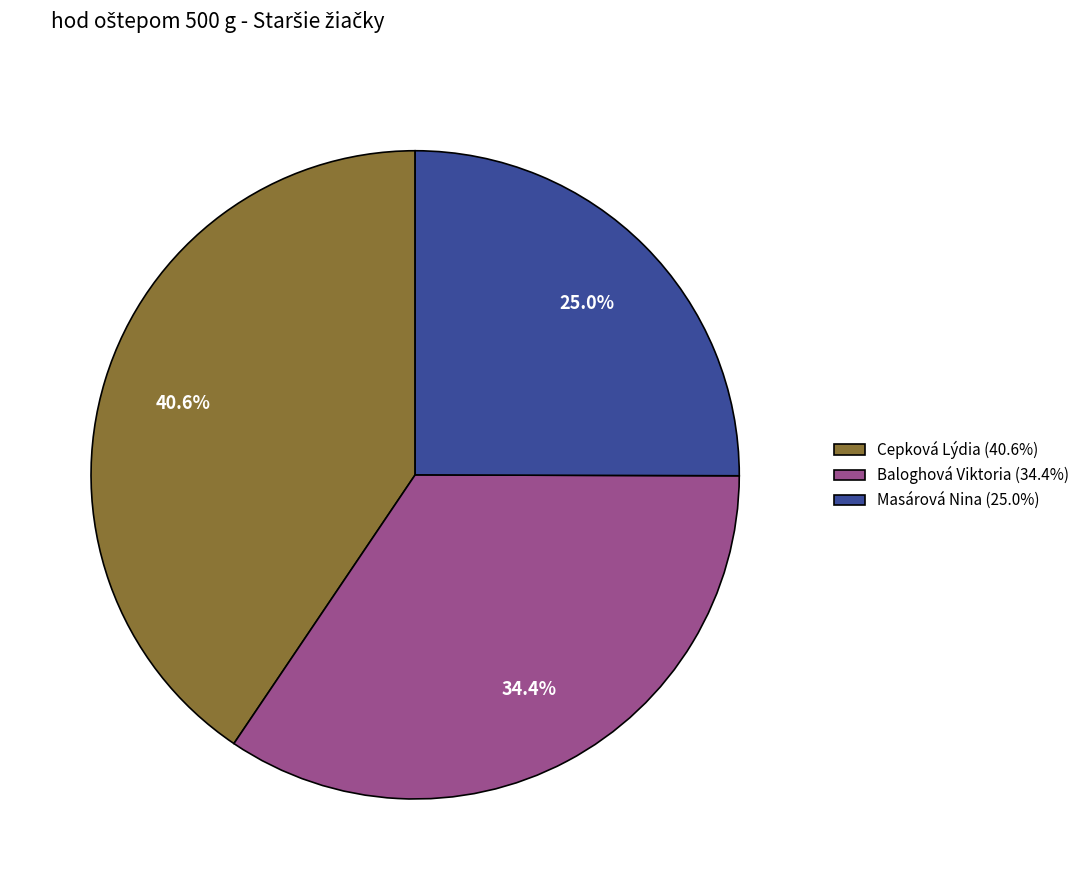

The Masárová Nina slice represents 15% of the pie. True or false?

False